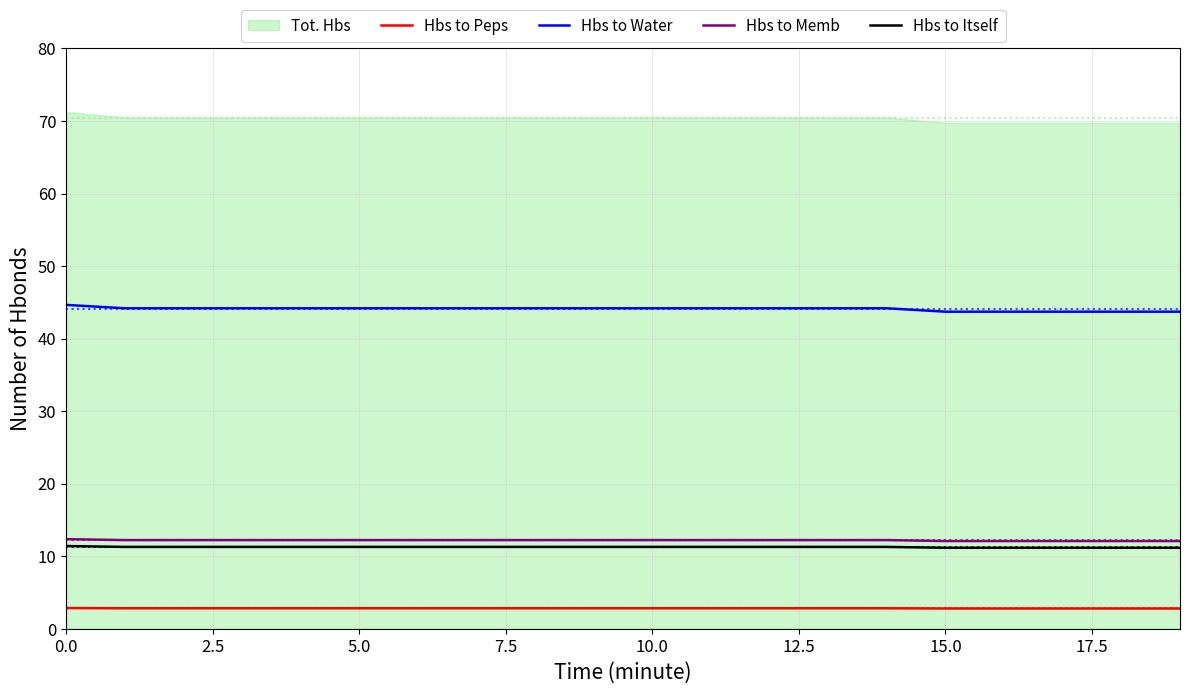

True or false: Hbs to Peps has a value of 2.9 at 0.0.

True